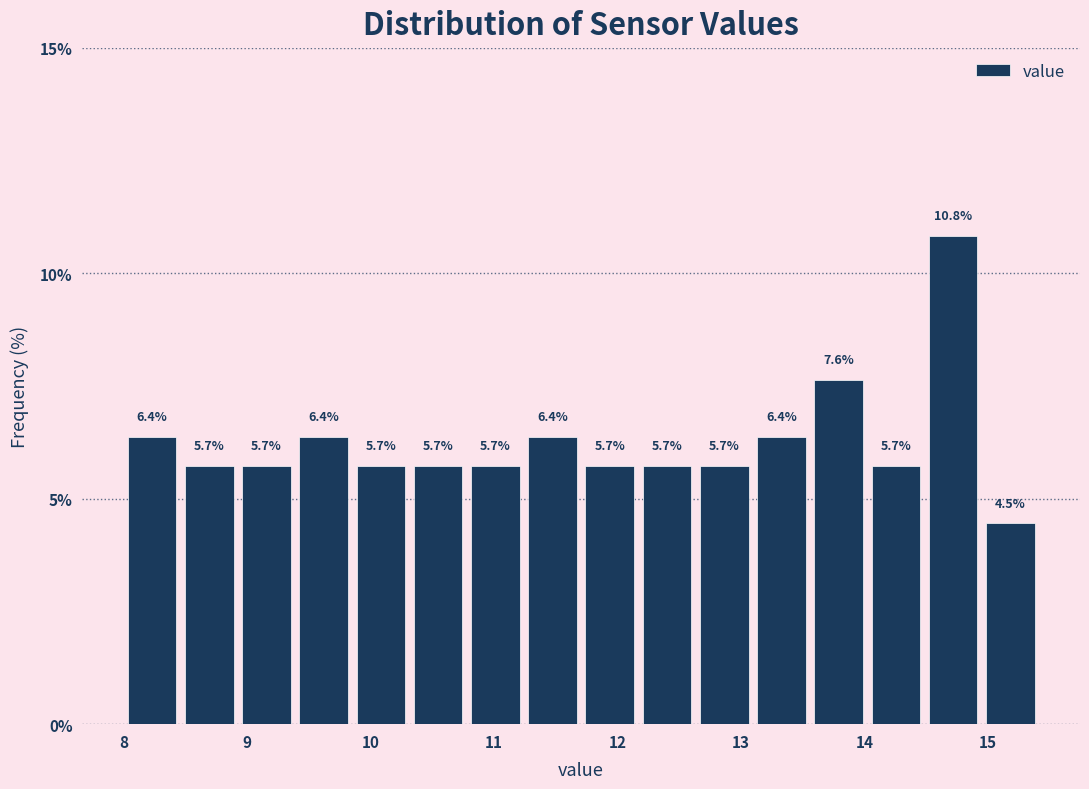

Reading left to right, transcribe this chart: for each bar, give the range it covers on the x-axis and its height. The bar edges are not printed on the chart, so give them approximately, as read against the axis.

8.0 to 8.5: 6.4
8.5 to 8.9: 5.7
8.9 to 9.4: 5.7
9.4 to 9.9: 6.4
9.9 to 10.3: 5.7
10.3 to 10.8: 5.7
10.8 to 11.2: 5.7
11.2 to 11.7: 6.4
11.7 to 12.2: 5.7
12.2 to 12.6: 5.7
12.6 to 13.1: 5.7
13.1 to 13.6: 6.4
13.6 to 14.0: 7.6
14.0 to 14.5: 5.7
14.5 to 14.9: 10.8
14.9 to 15.4: 4.5